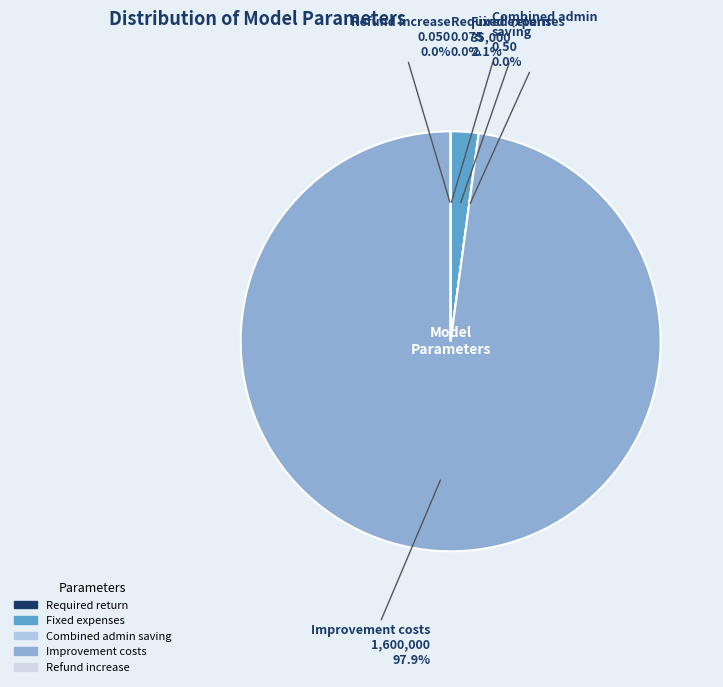

Is there a majority slice in this chart?

Yes